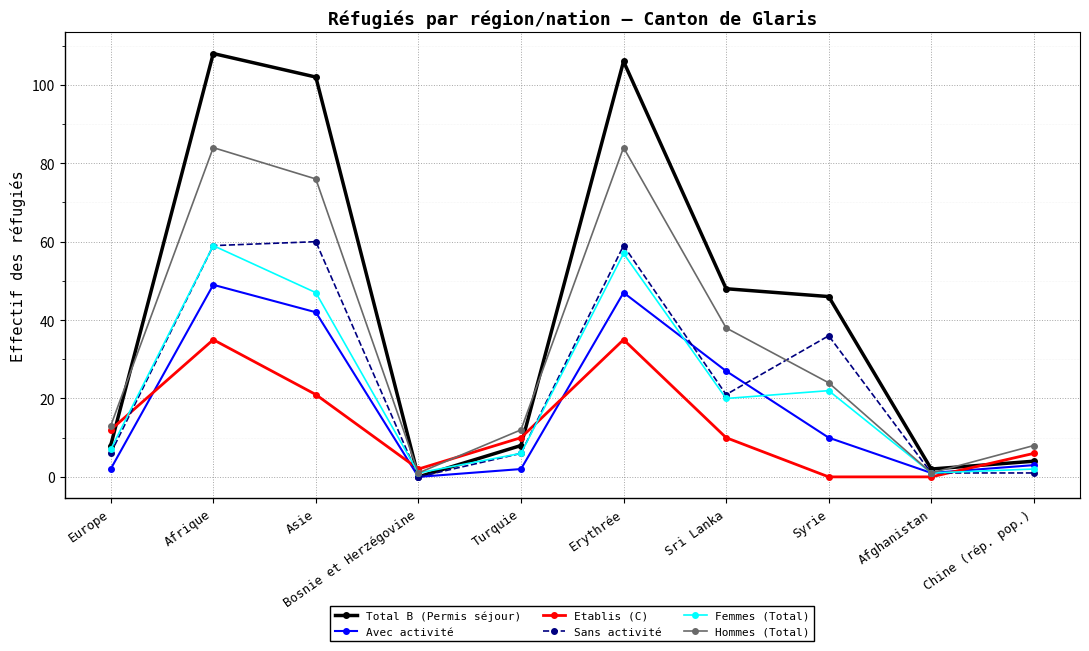

True or false: Avec activité has more than 0 interior local peaks.

True